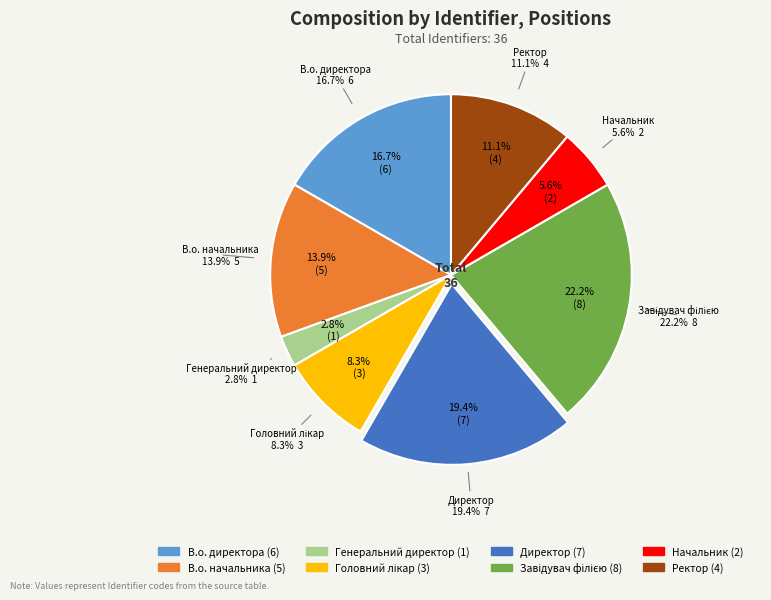

Does any single category account for the majority?

No